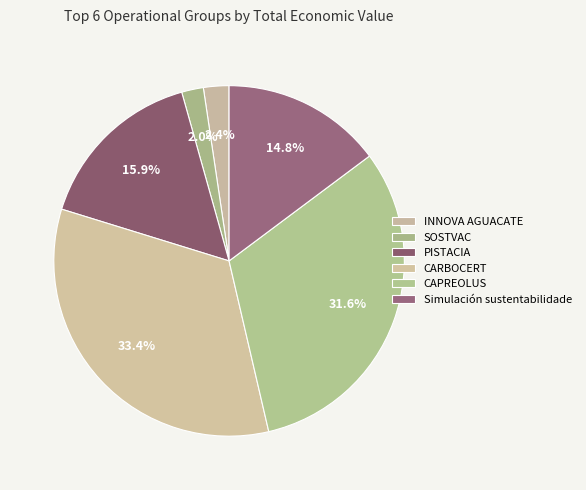

What percentage is the INNOVA AGUACATE slice, to the nearest percent?

2%